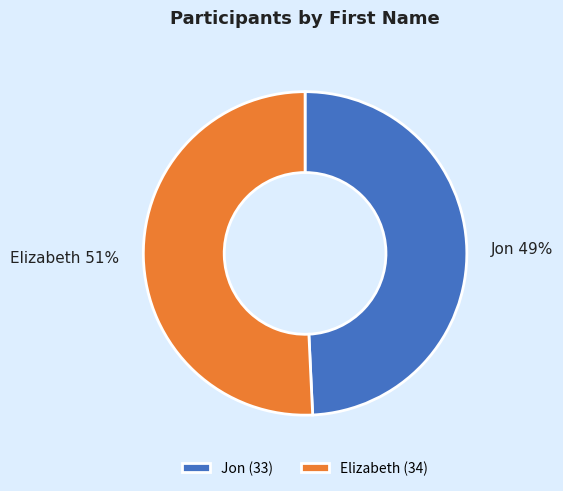

Which slice is the smallest?

Jon